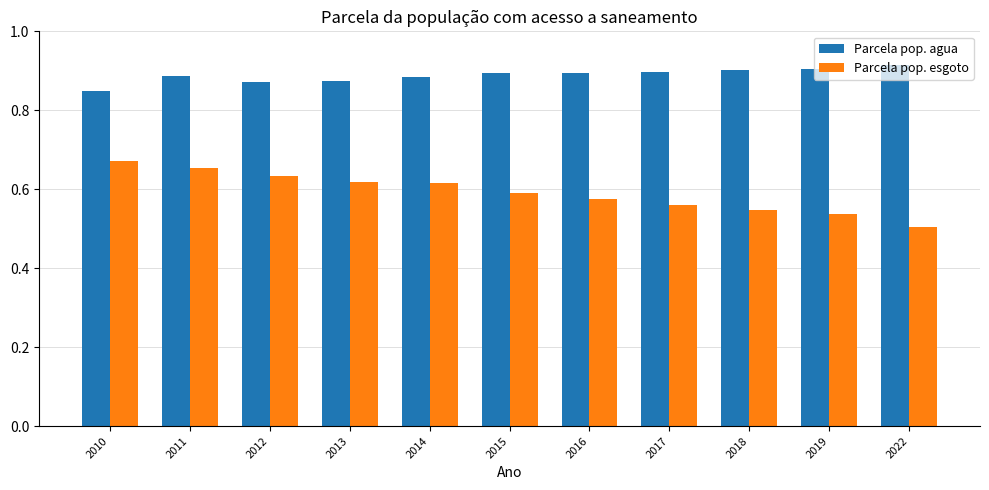

How many bars are there in each group?

2